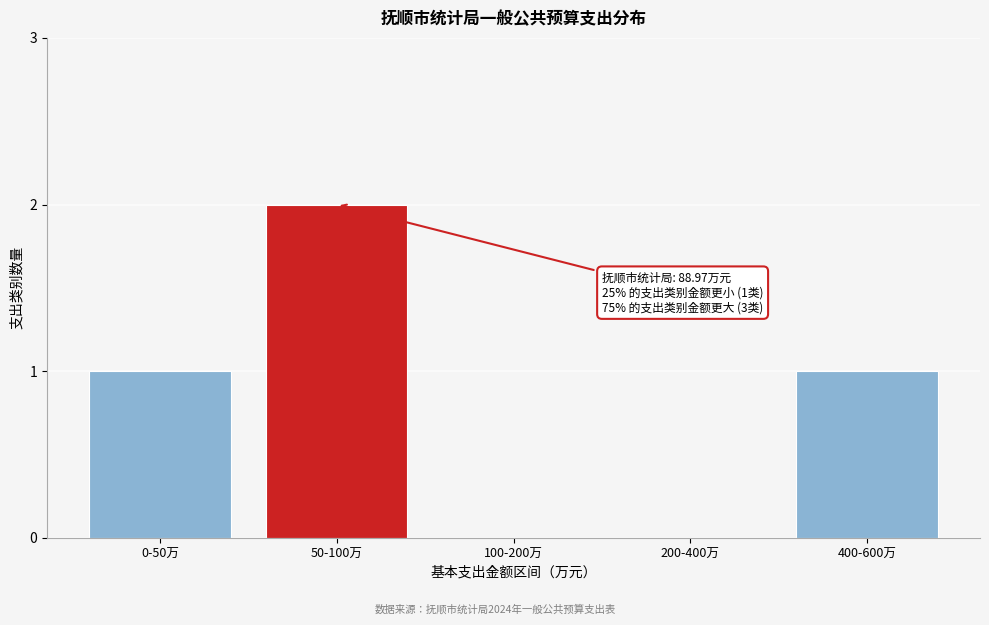

Reading left to right, list all the values displayed in this chart.

0-50万=1	50-100万=2	100-200万=0	200-400万=0	400-600万=1